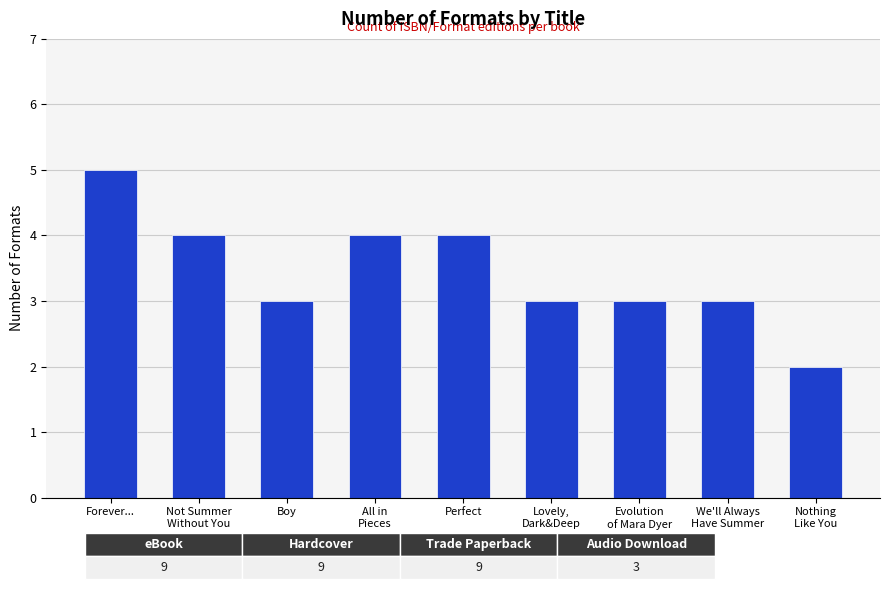

What is the difference between the values at We'll Always
Have Summer and Nothing
Like You?

1